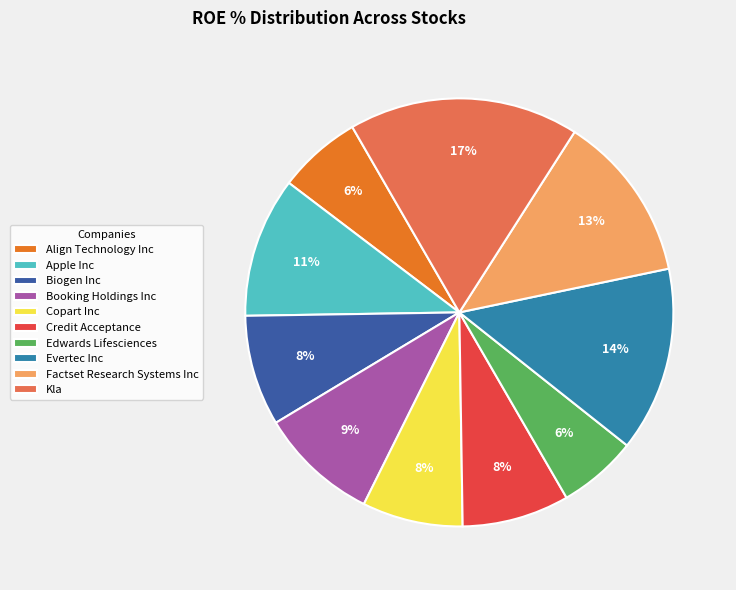

Do Credit Acceptance and Factset Research Systems Inc together represent more than half of the pie?

No